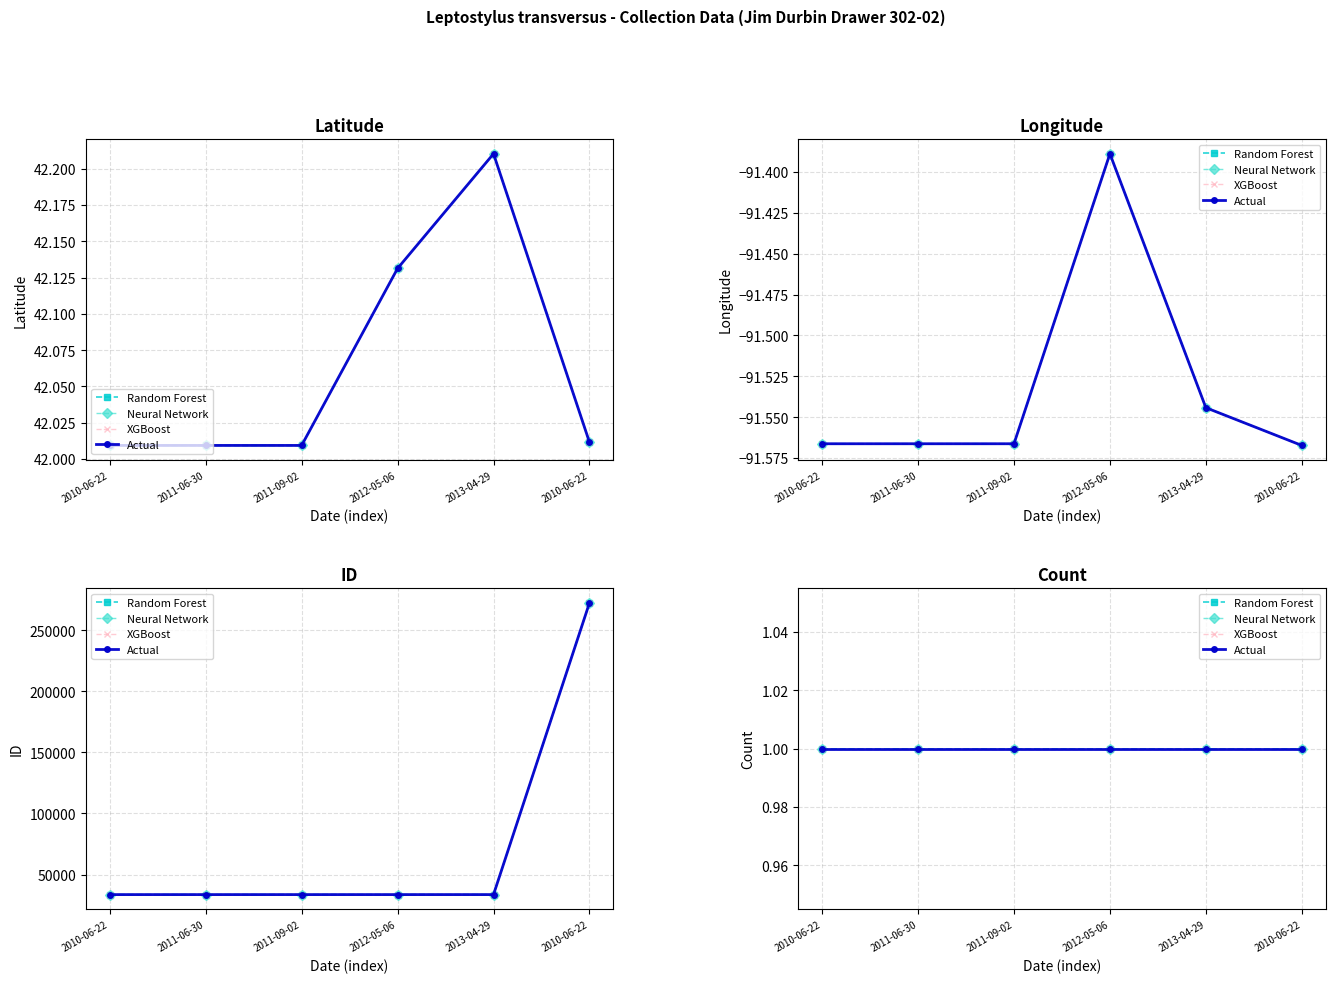

What is the sum of all Latitude values?

252.4